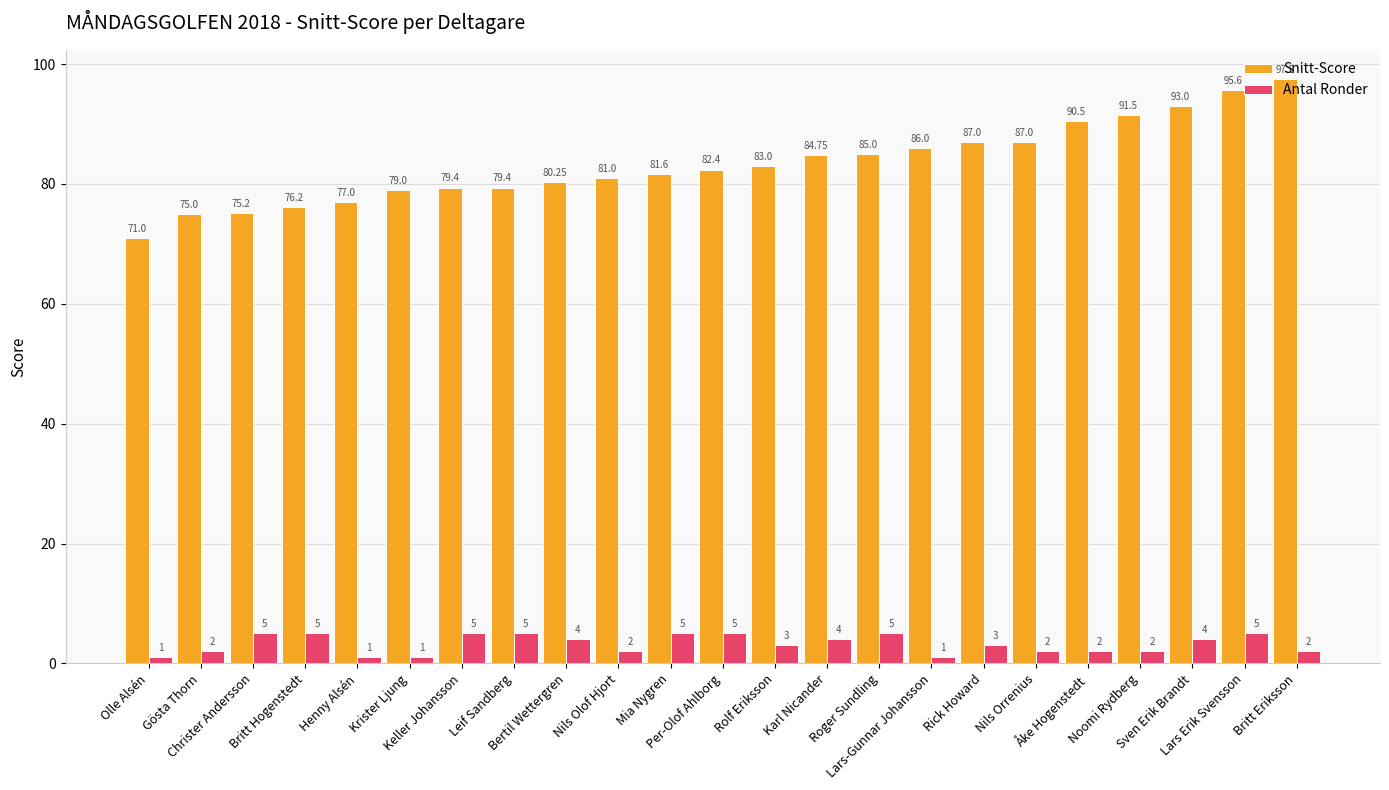

True or false: Antal Ronder has a value of 5.0 at Mia Nygren.

True